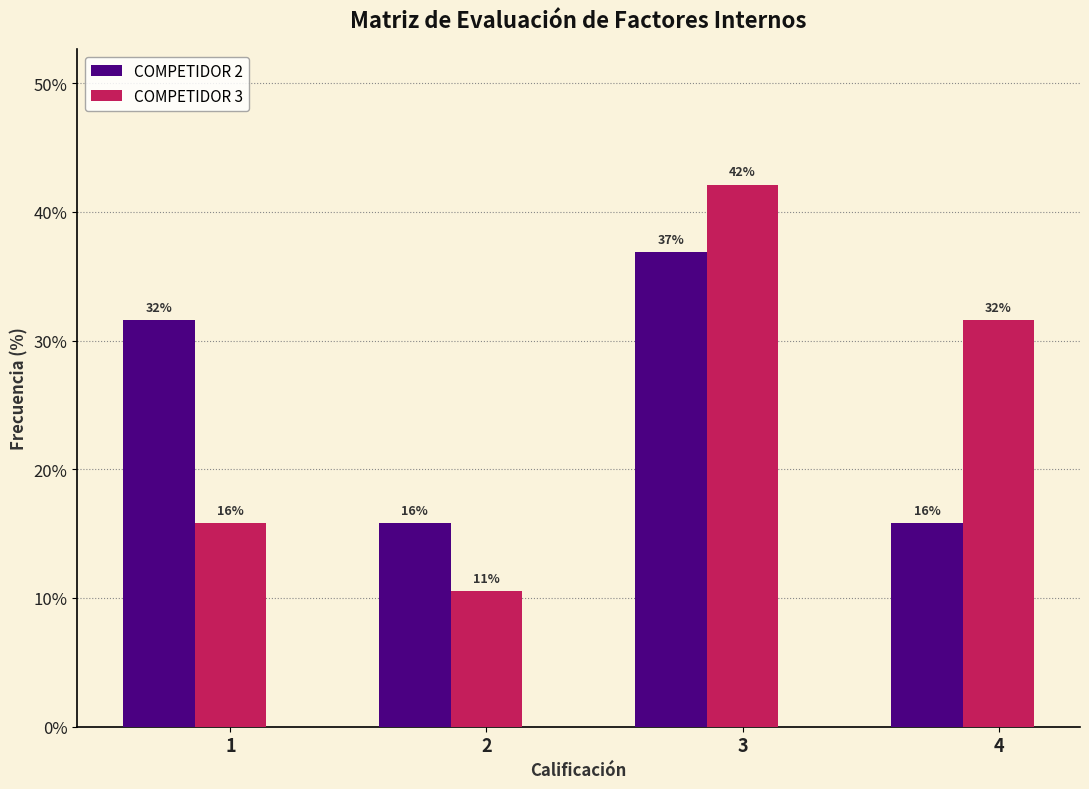

What are all the series names shown in the legend?

COMPETIDOR 2, COMPETIDOR 3